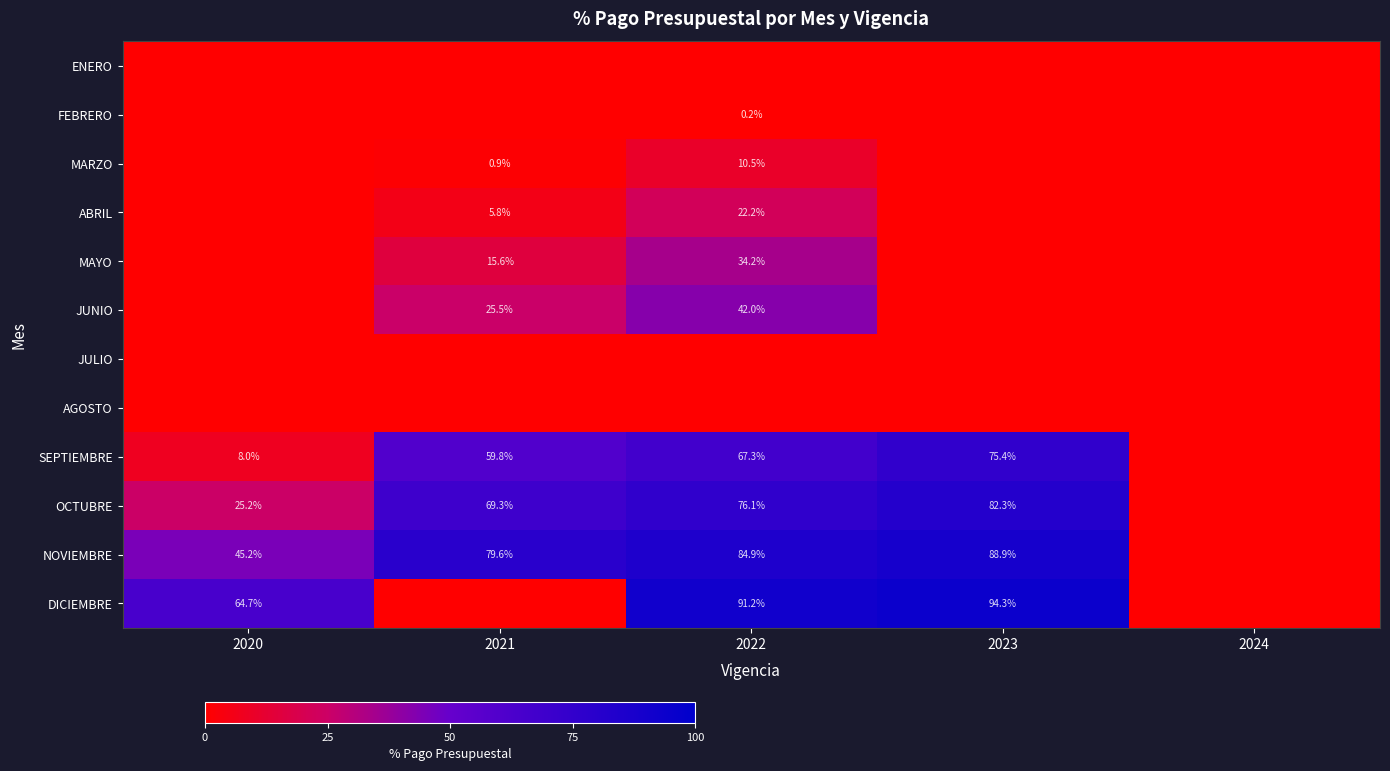

What is the sum of the OCTUBRE values at 2023 and 2022?

158.4